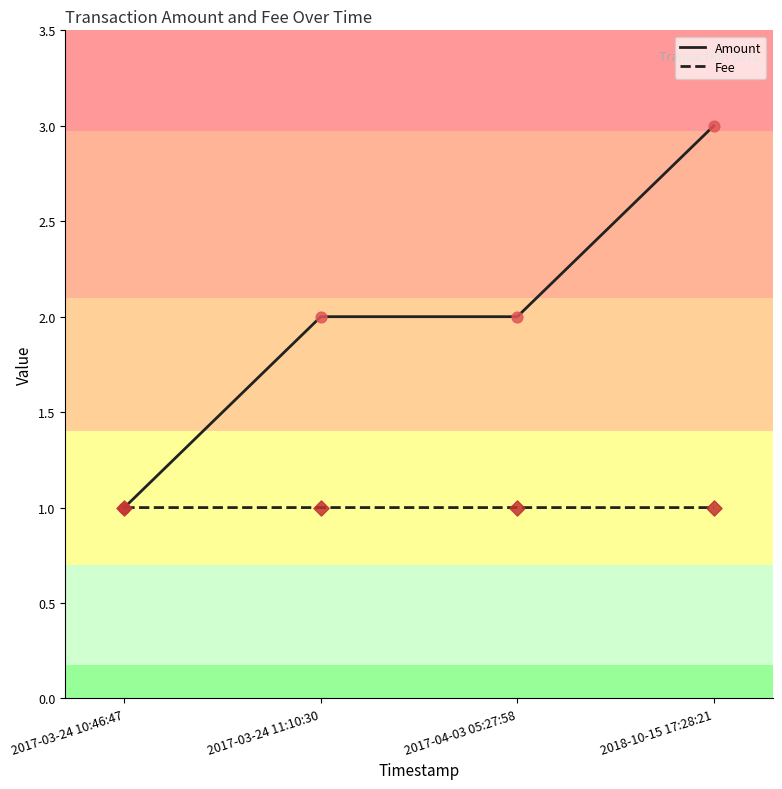

What is the difference between the highest and lowest values at 2018-10-15 17:28:21?

2.0